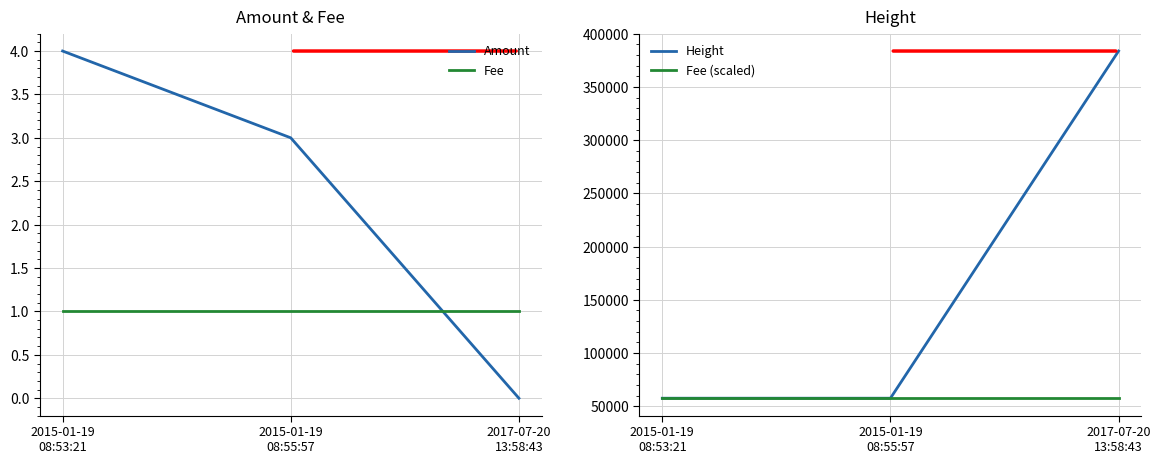

At 2015-01-19
08:55:57, list the series in order from smallest to largest.

Fee, Amount, Fee (scaled), Height